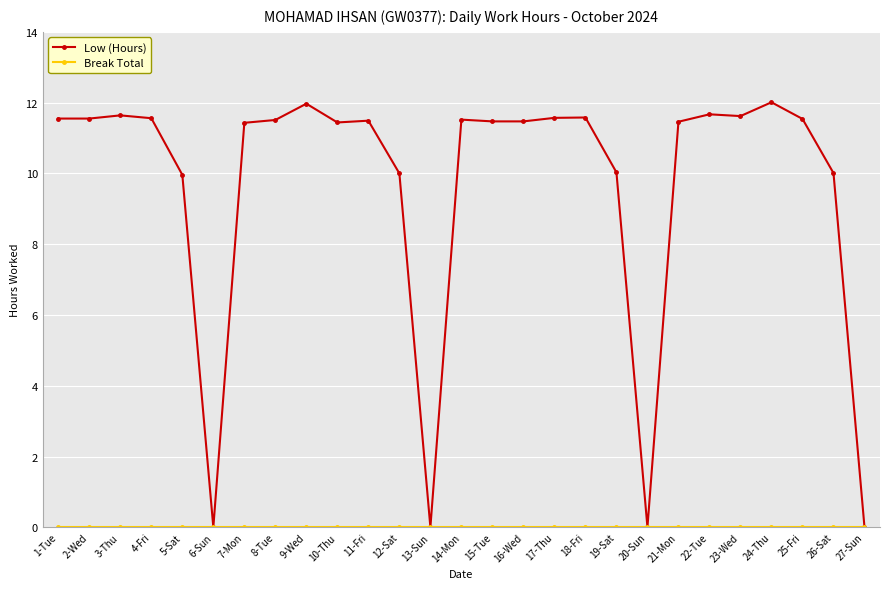

True or false: Low (Hours) has more than 1 interior local peaks.

True